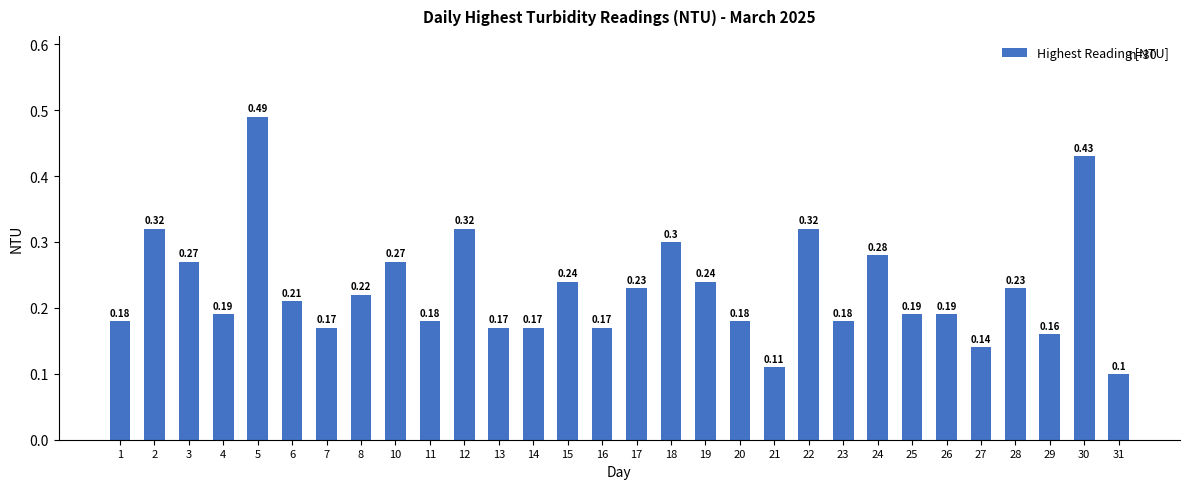

Which has a higher value, 12 or 21?

12